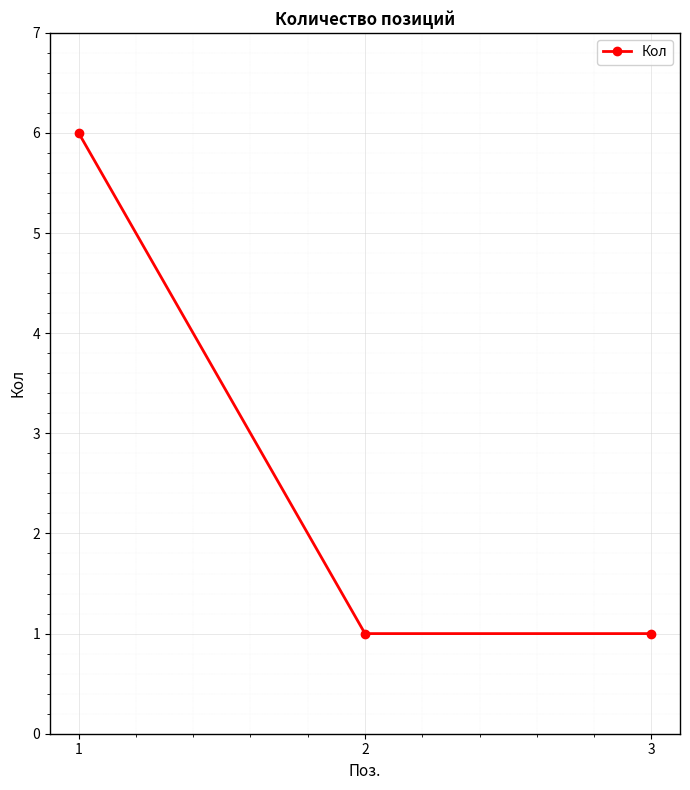

What is the average value?

3